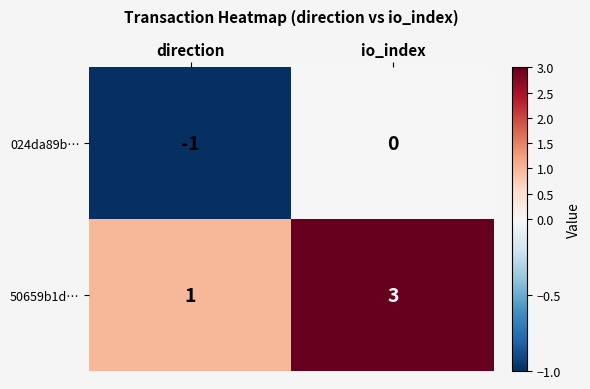

At which category is the sum across all series the highest?

io_index